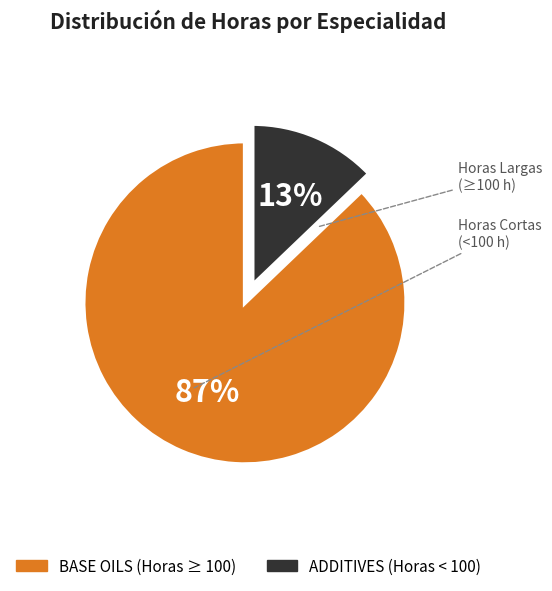

Is there any slice that represents more than half of the pie?

Yes